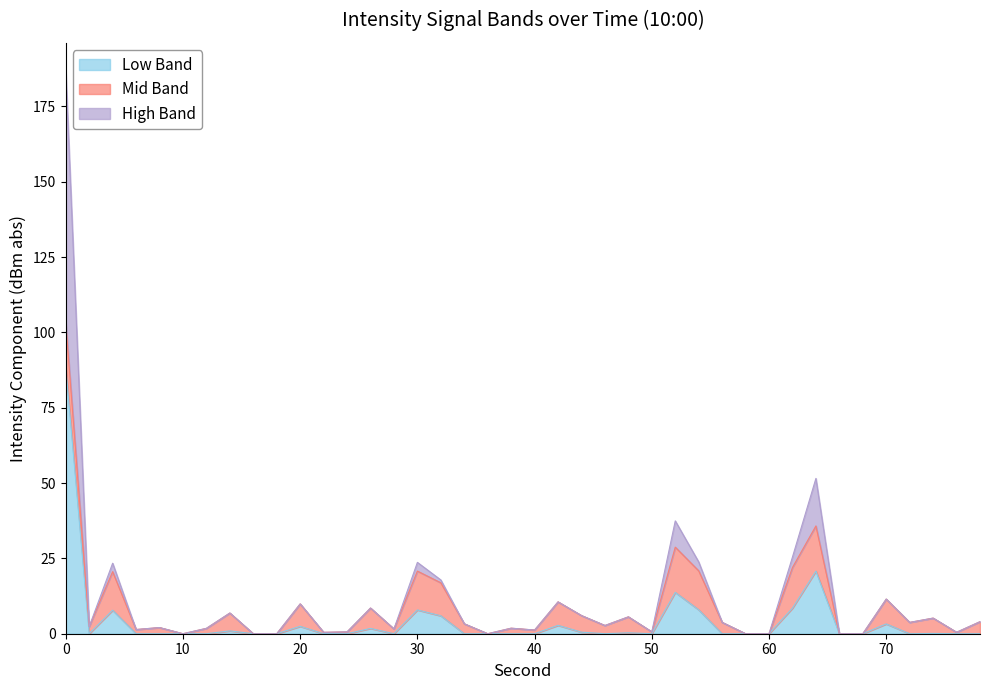

Does the chart display data point markers on the line(s)?

No